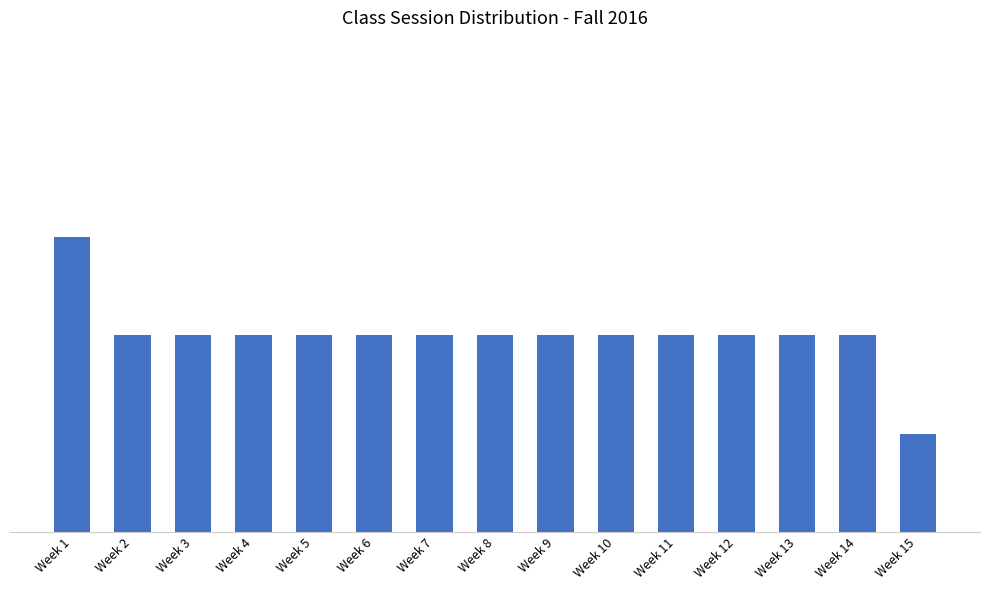

True or false: the data shows 2 at Week 2.

True